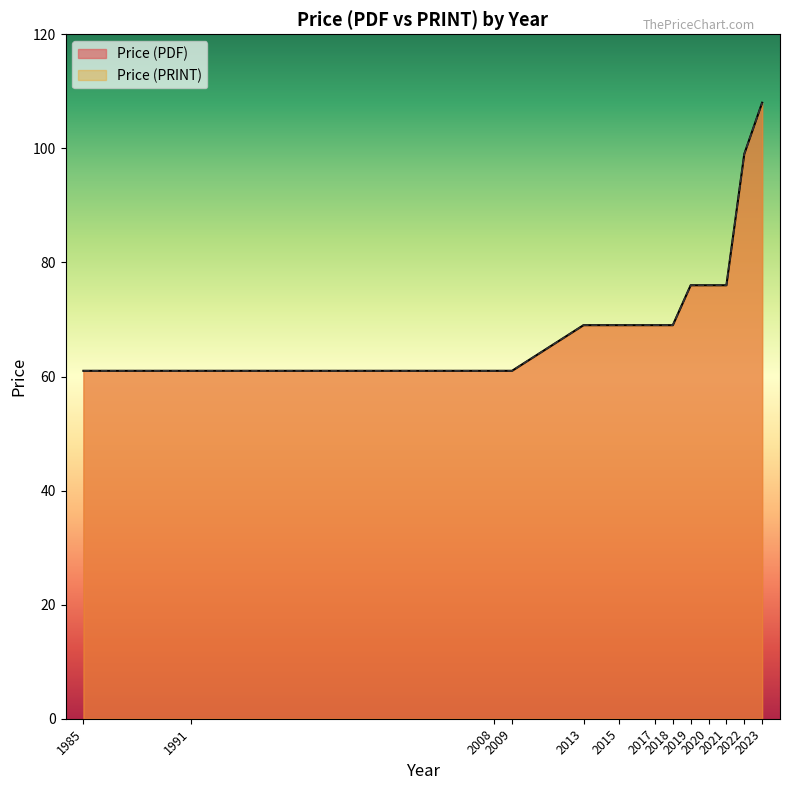

Reading right to left, transcribe all the data shown in this chart.

Price (PDF): 108	99	76	76	76	69	69	69	69	61	61	61	61
Price (PRINT): 108	99	76	76	76	69	69	69	69	61	61	61	61